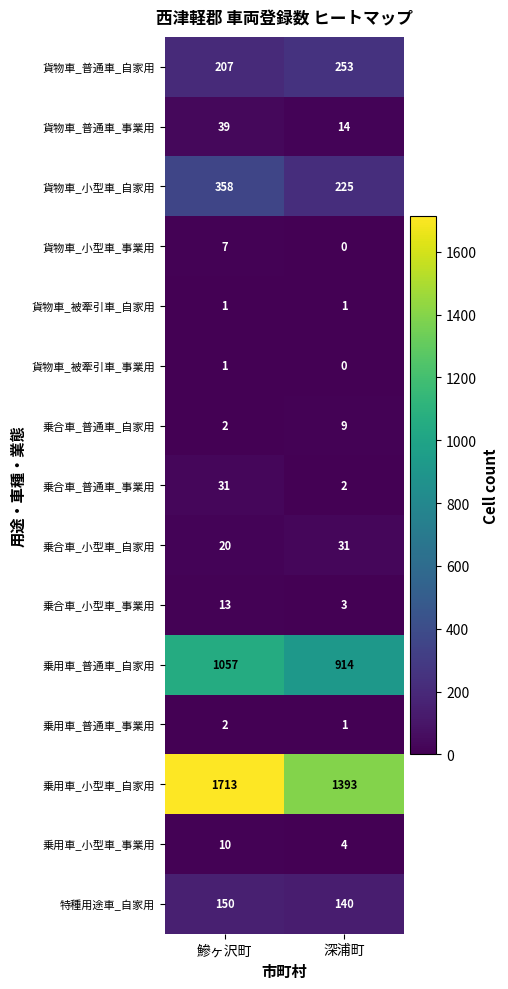

Between 鰺ヶ沢町 and 深浦町, which series saw the biggest shift?

乗用車_小型車_自家用